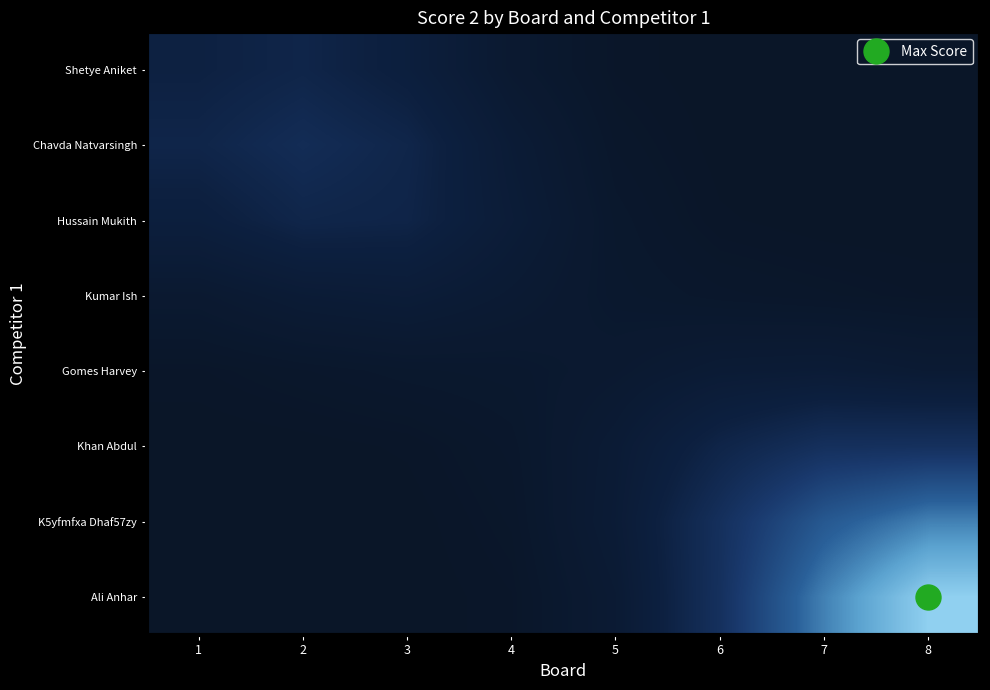

What is the total value across all series at 6?

11.4